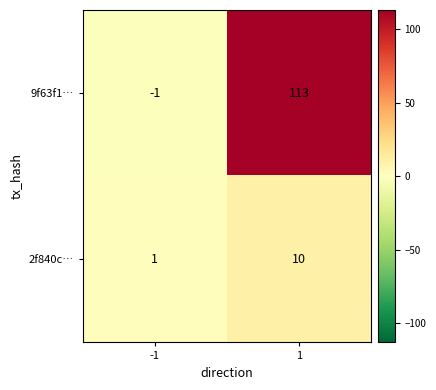

What is the sum of all 9f63f1… values?

112